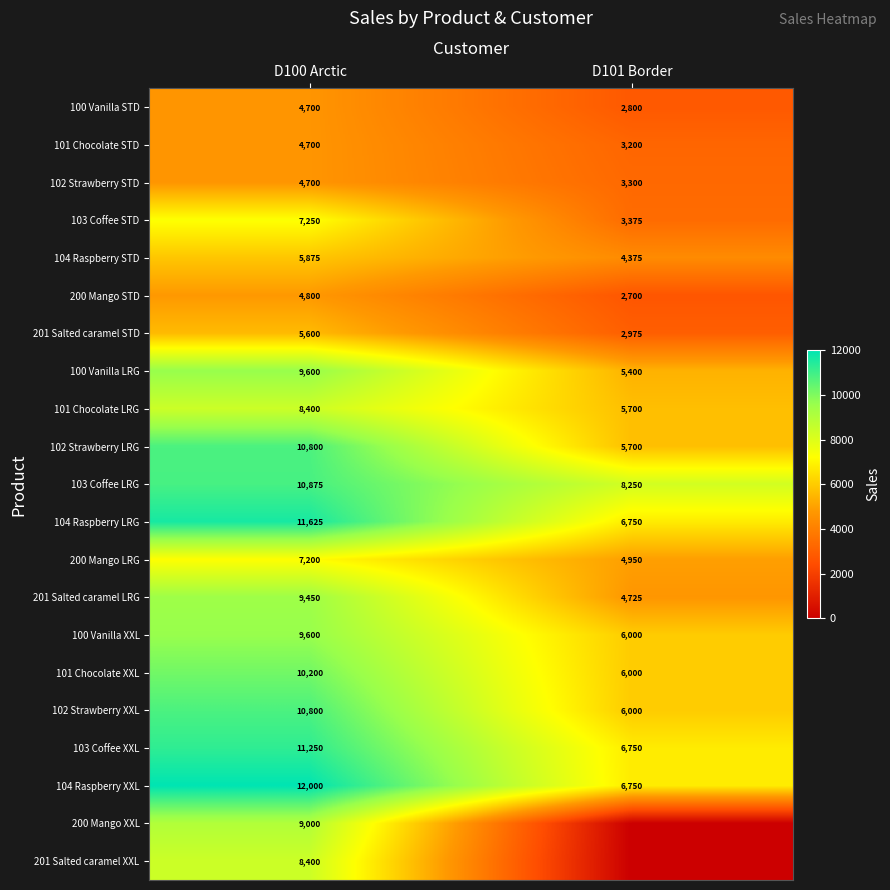

The value of 102 Strawberry XXL at D100 Arctic is 7055. True or false?

False